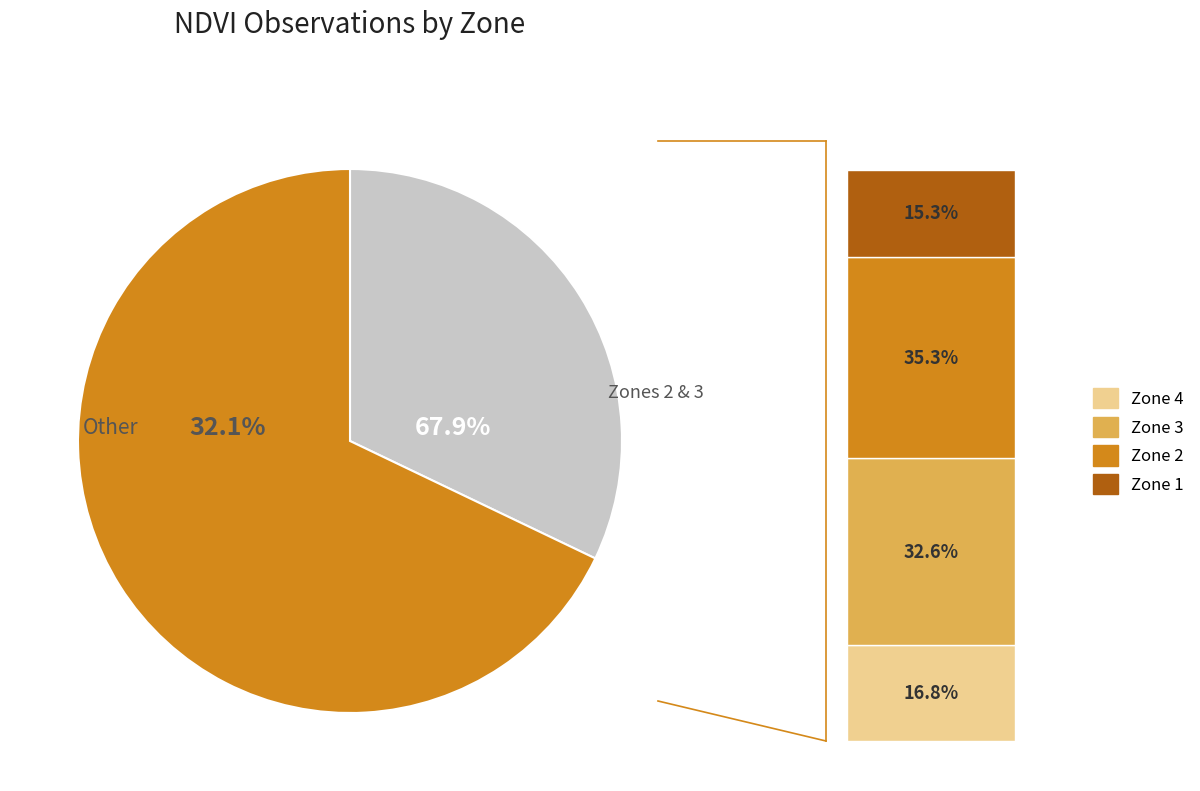

To the nearest percent, what is the difference between the largest and smallest slice percentages?

20%